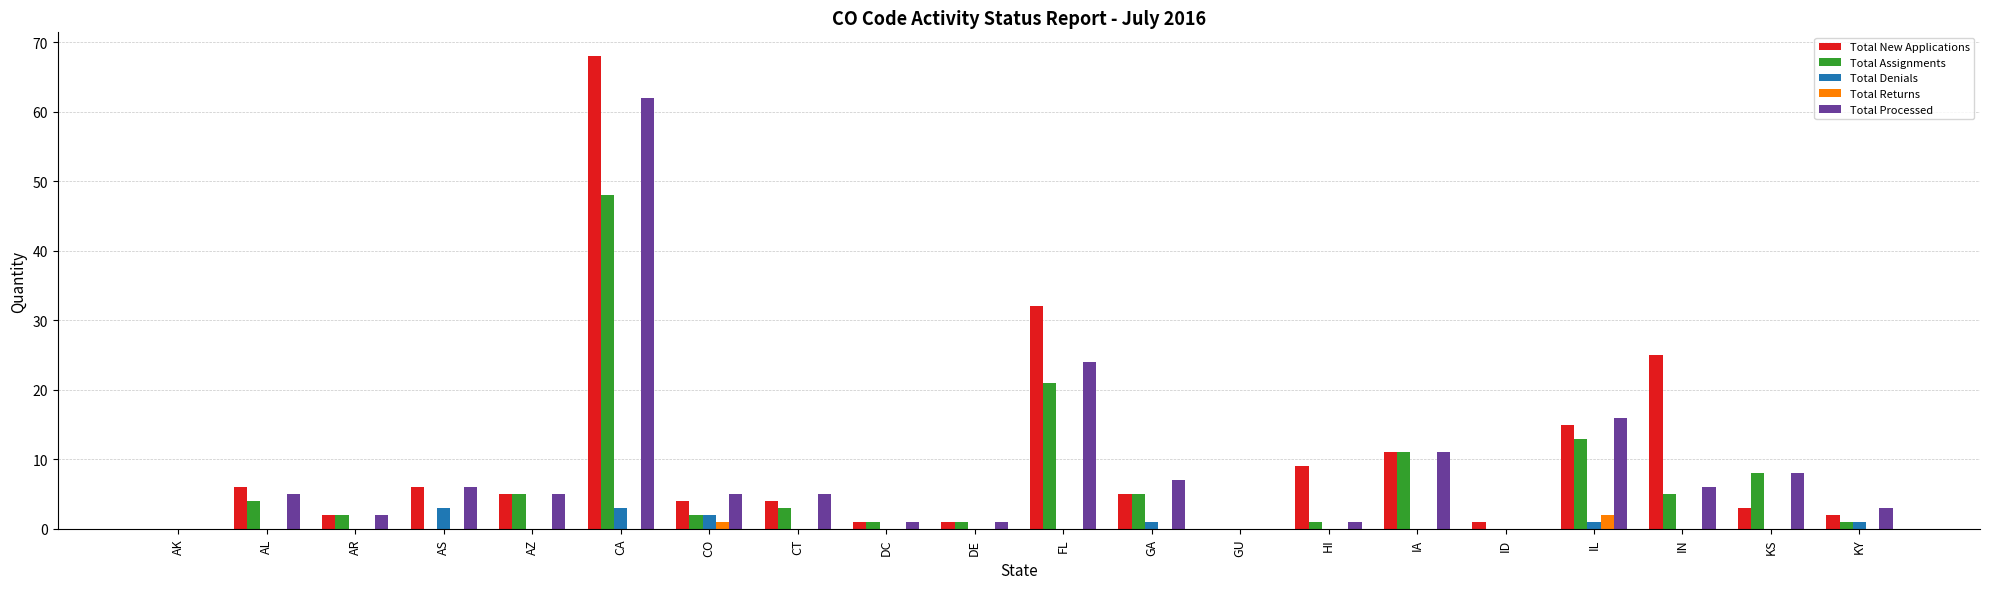

At which category does the chart reach its peak across all series?

CA